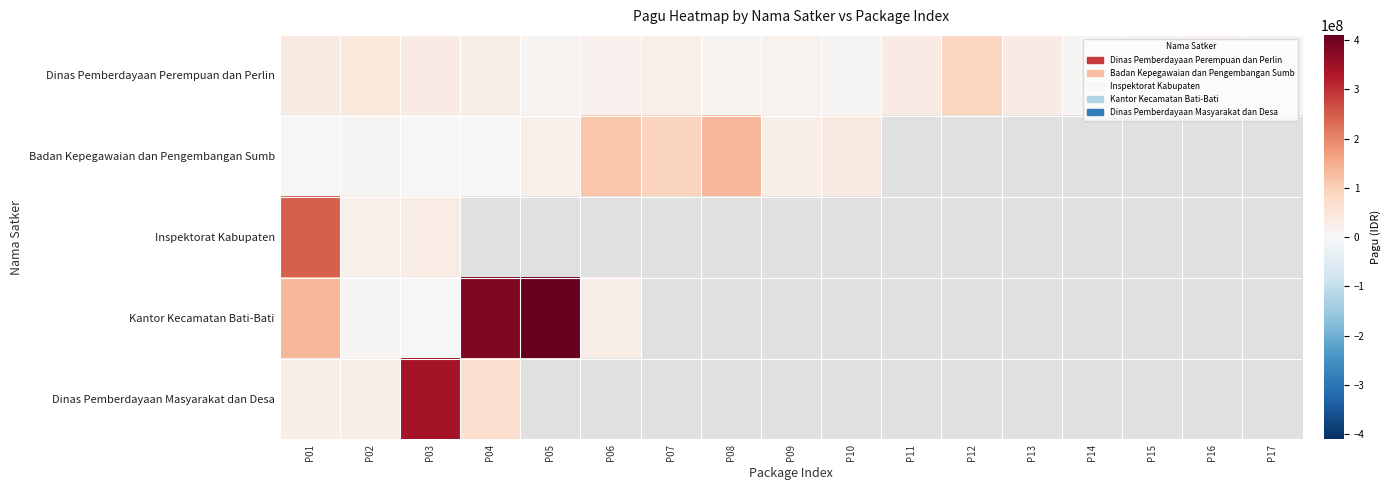

Is it true that Dinas Pemberdayaan Perempuan dan Perlin equals 0.0 at P16?

True